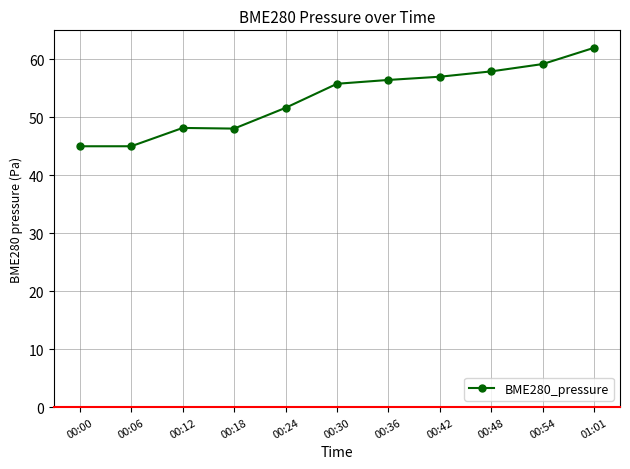

What is the sum of all values?

586.2